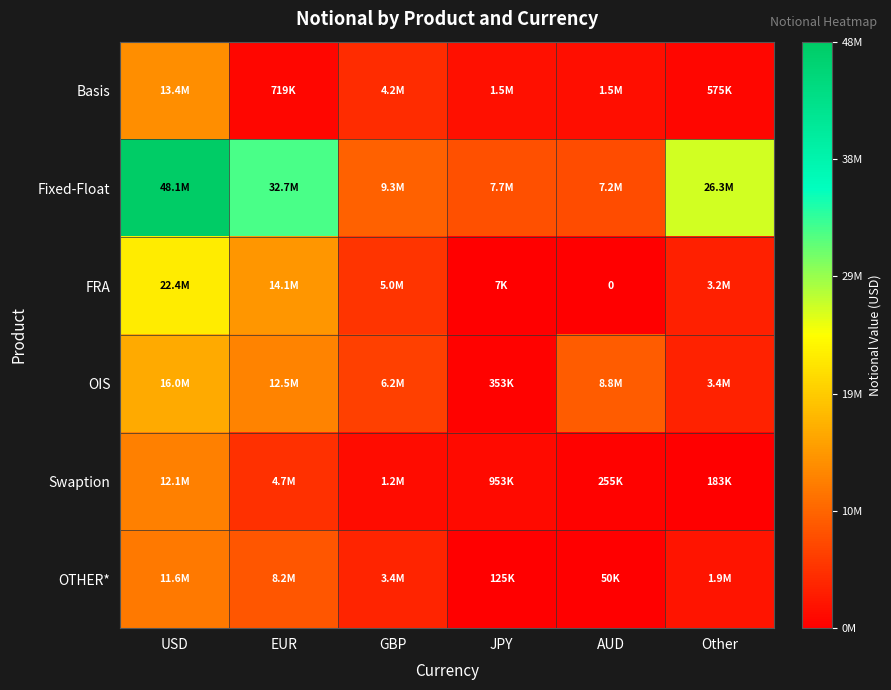

Where does the Fixed-Float series first go above 26251766?

USD